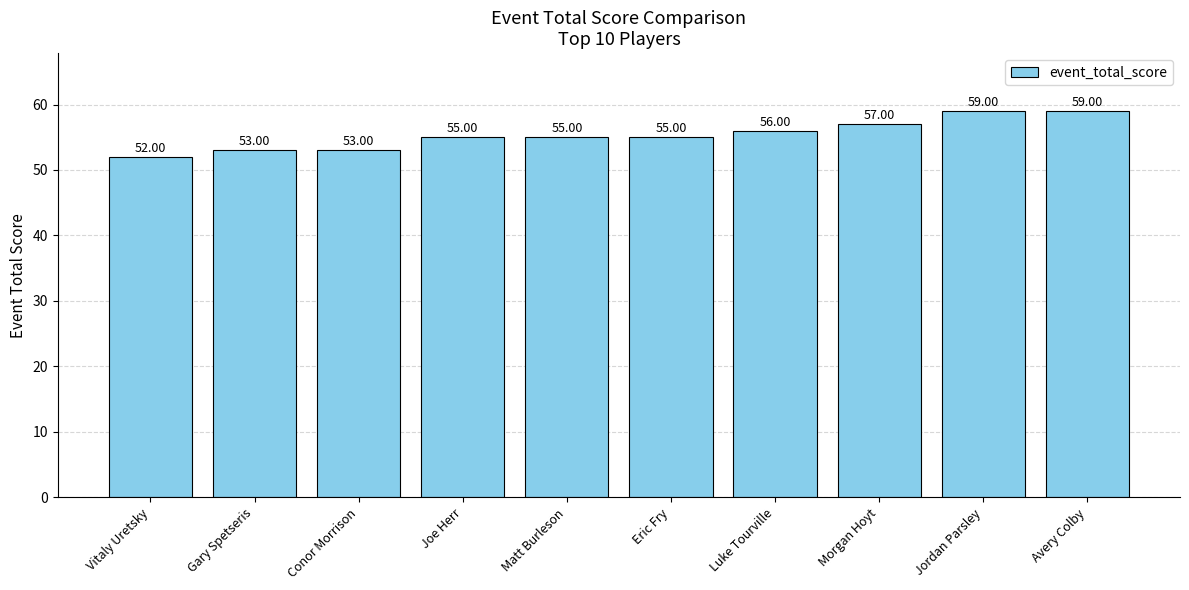

What is the label of the 5th bar from the right?

Eric Fry